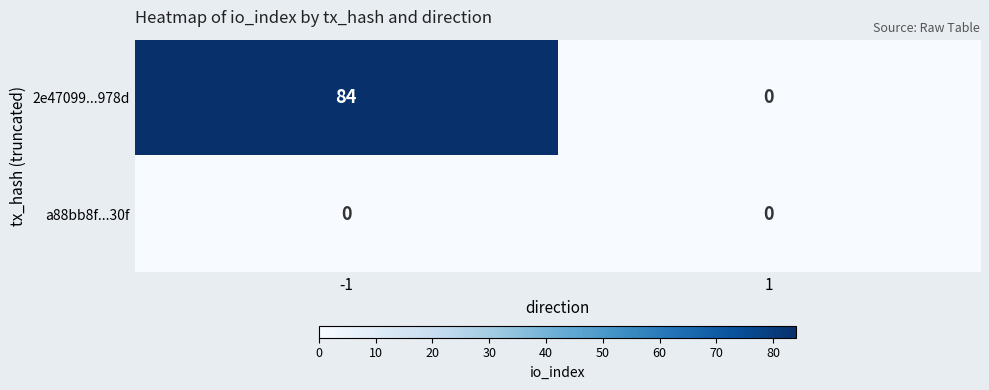

Which series has the largest range (max minus min)?

2e47099...978d